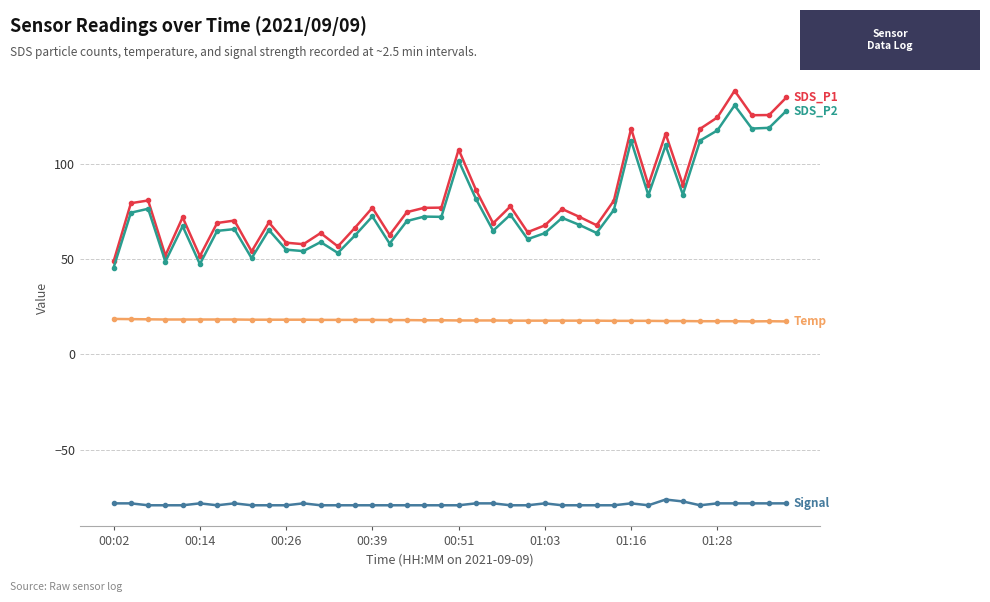

What is the maximum value shown in the chart?

138.1